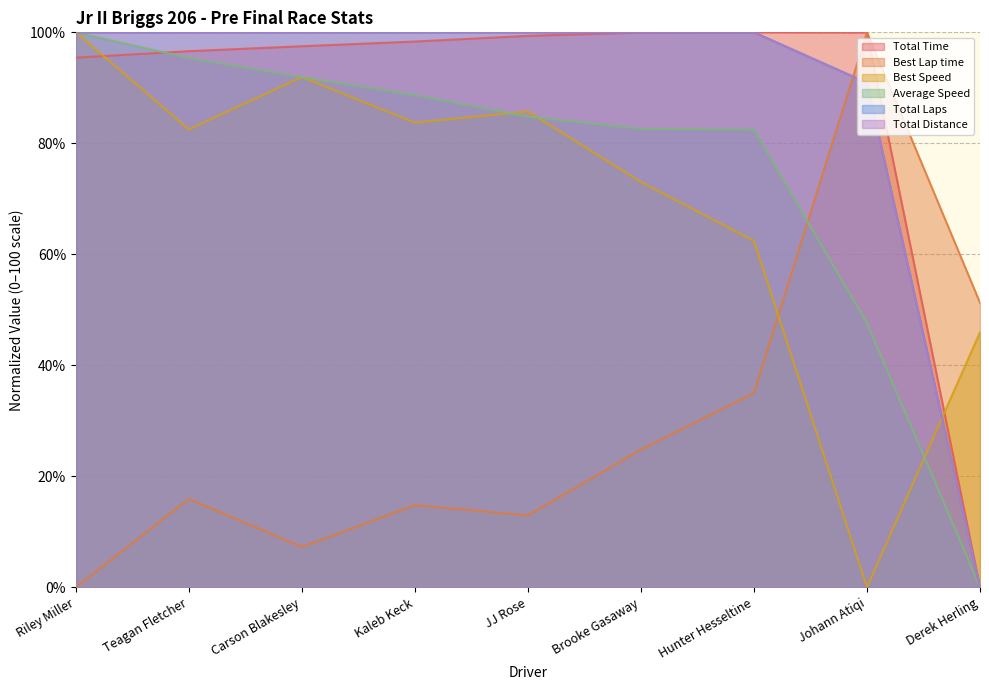

Reading left to right, what are all the values shown in this chart?

Total Time: 95.4	96.6	97.5	98.3	99.4	100.0	100.0	100.0	0.0
Best Lap time: 0.0	15.9	7.3	14.8	12.9	24.8	35.0	100.0	51.3
Best Speed: 100.0	82.5	91.9	83.7	85.7	73.0	62.4	0.0	46.0
Average Speed: 100.0	95.4	91.9	88.7	84.8	82.6	82.5	47.6	0.0
Total Laps: 100.0	100.0	100.0	100.0	100.0	100.0	100.0	90.9	0.0
Total Distance: 100.0	100.0	100.0	100.0	100.0	100.0	100.0	90.9	0.0